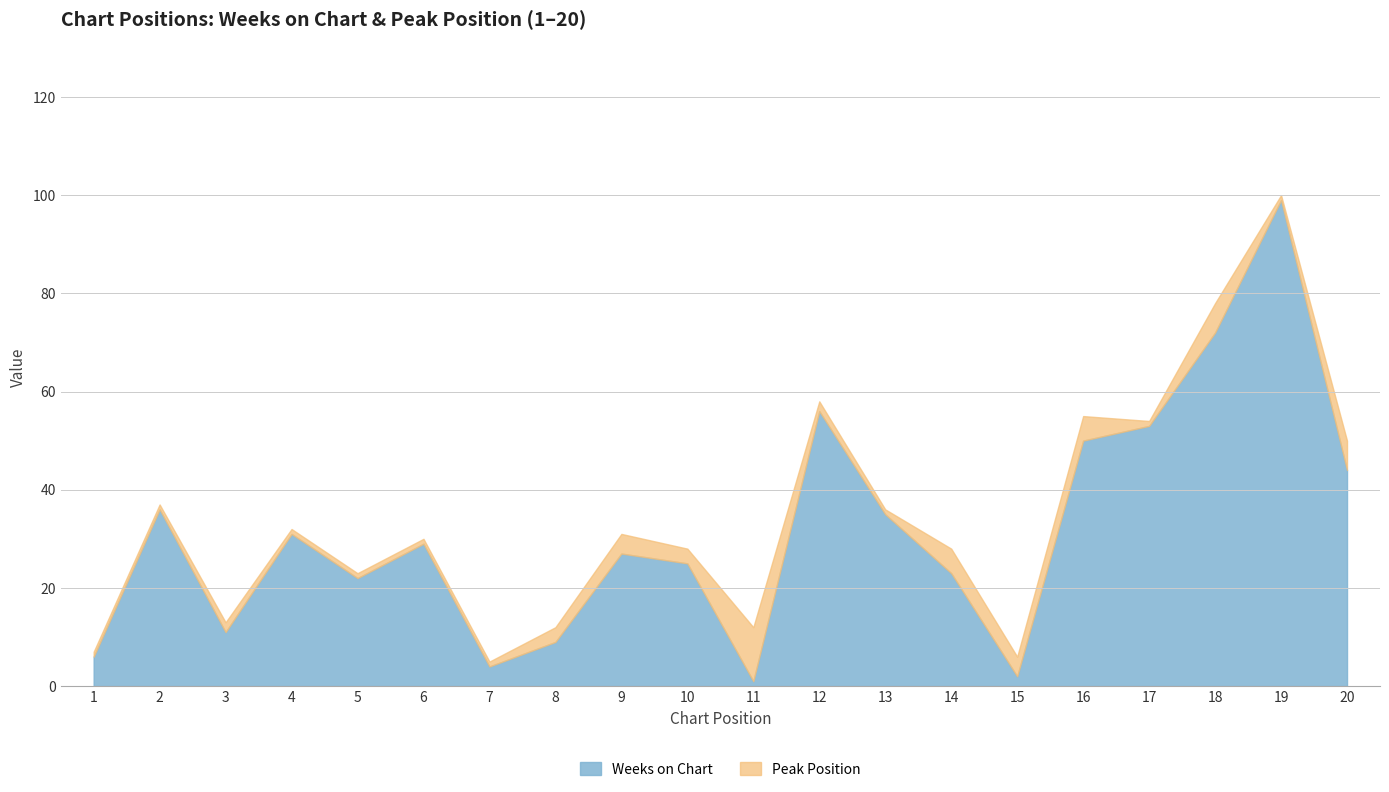

Which series has the largest total across all categories?

Weeks on Chart